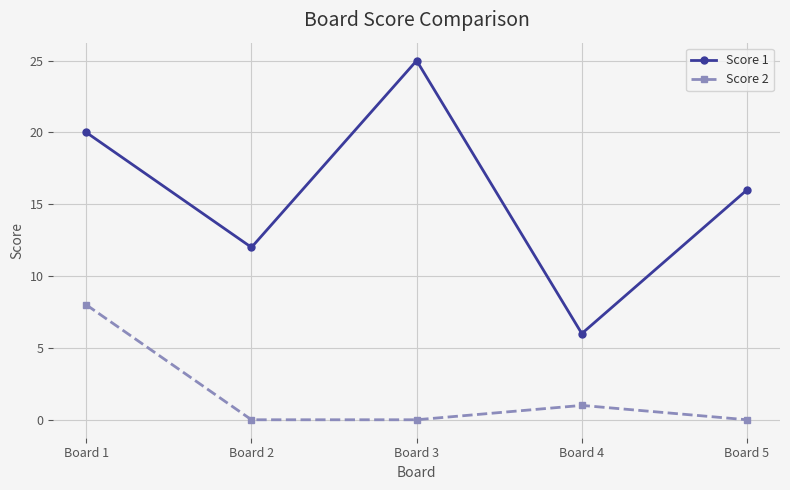

True or false: Score 1 and Score 2 cross at least once.

False